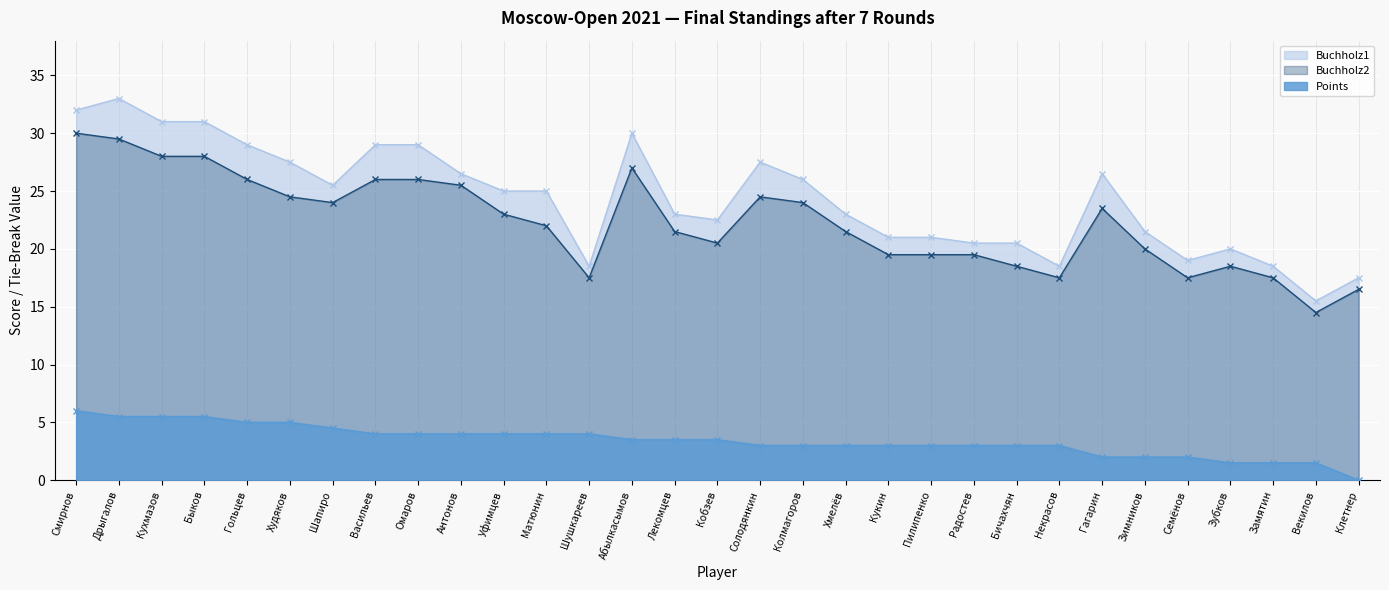

True or false: Buchholz1 and Buchholz2 cross at least once.

False